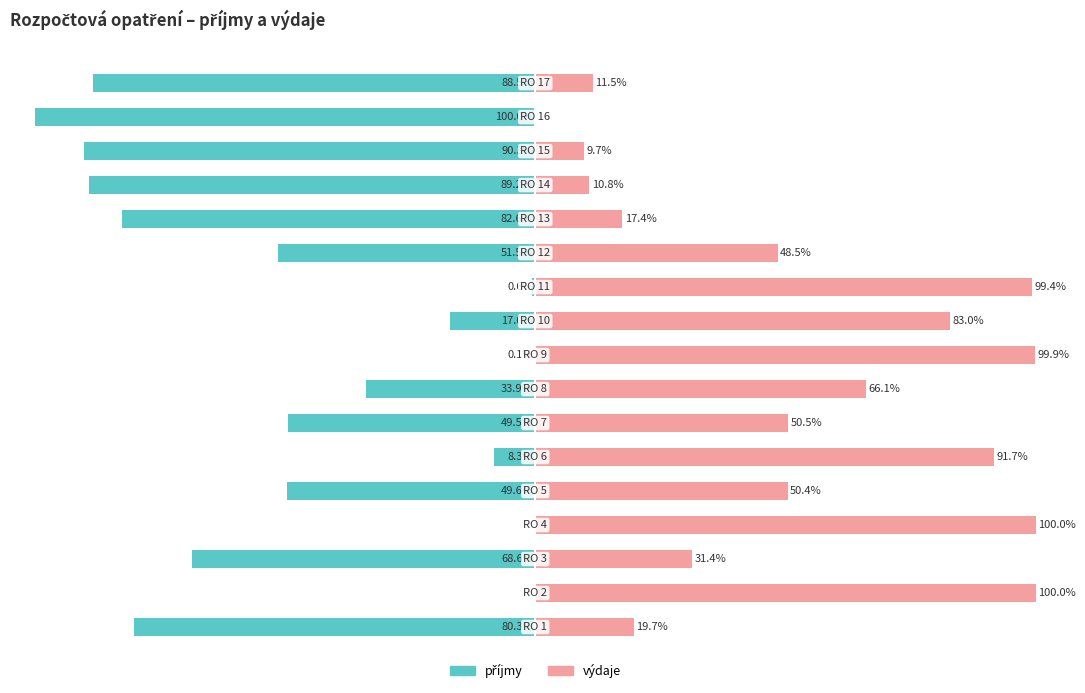

What are all the series names shown in the legend?

příjmy, výdaje